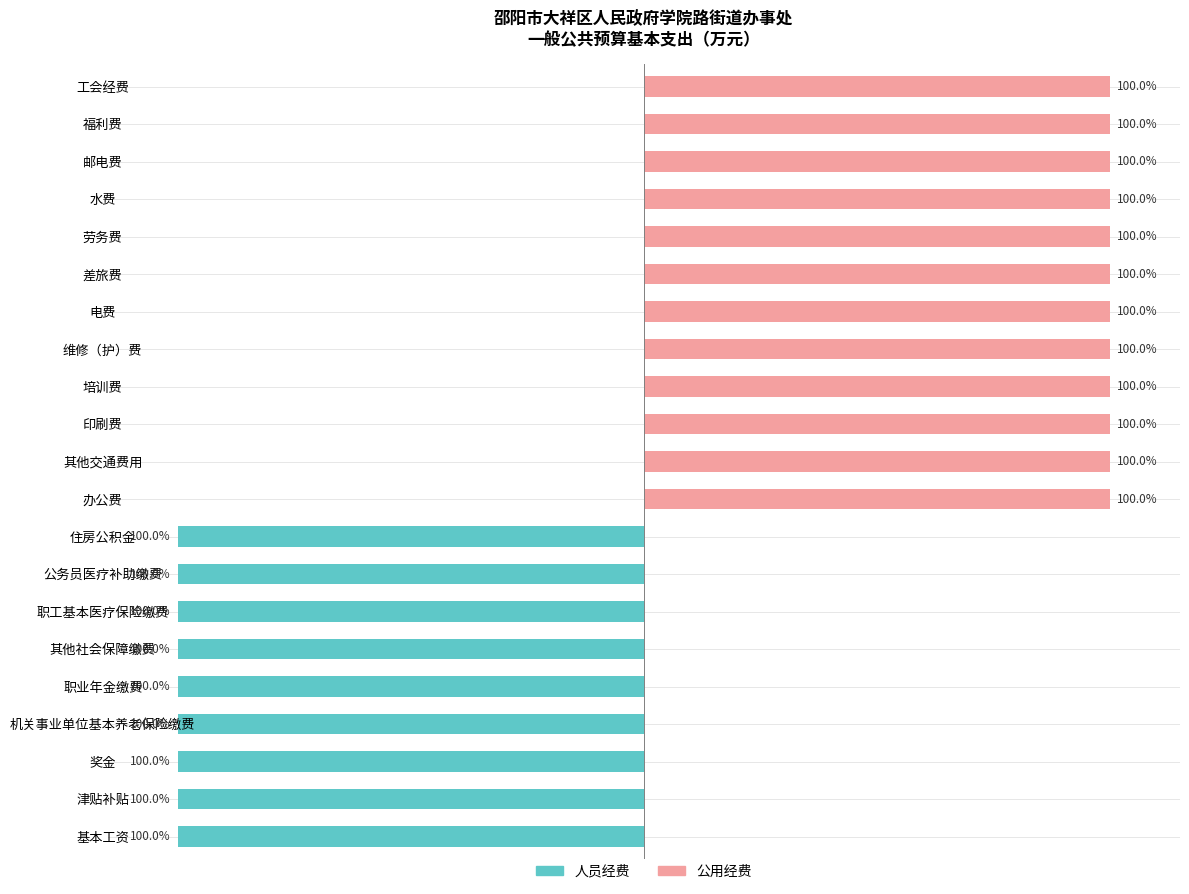

Reading left to right, what are all the values shown in this chart?

人员经费: -100	-100	-100	-100	-100	-100	-100	-100	-100	0	0	0	0	0	0	0	0	0	0	0	0
公用经费: 0	0	0	0	0	0	0	0	0	100	100	100	100	100	100	100	100	100	100	100	100